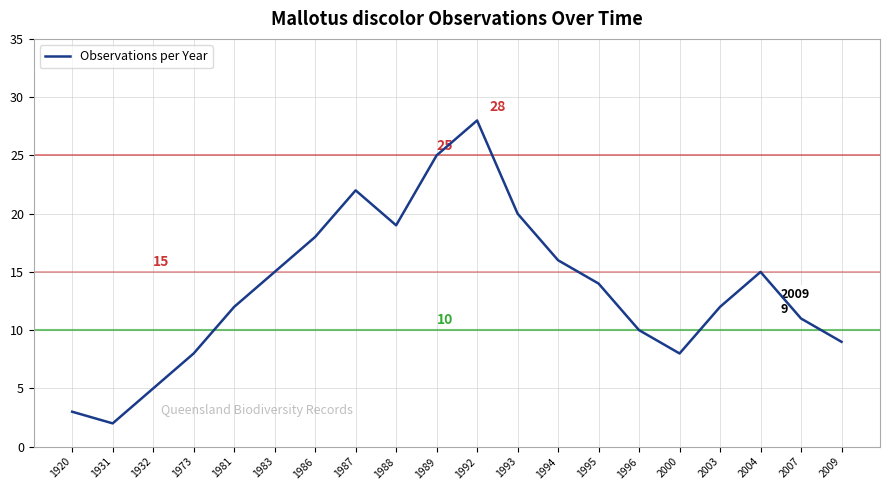

True or false: the data shows 9 at 2009.

True